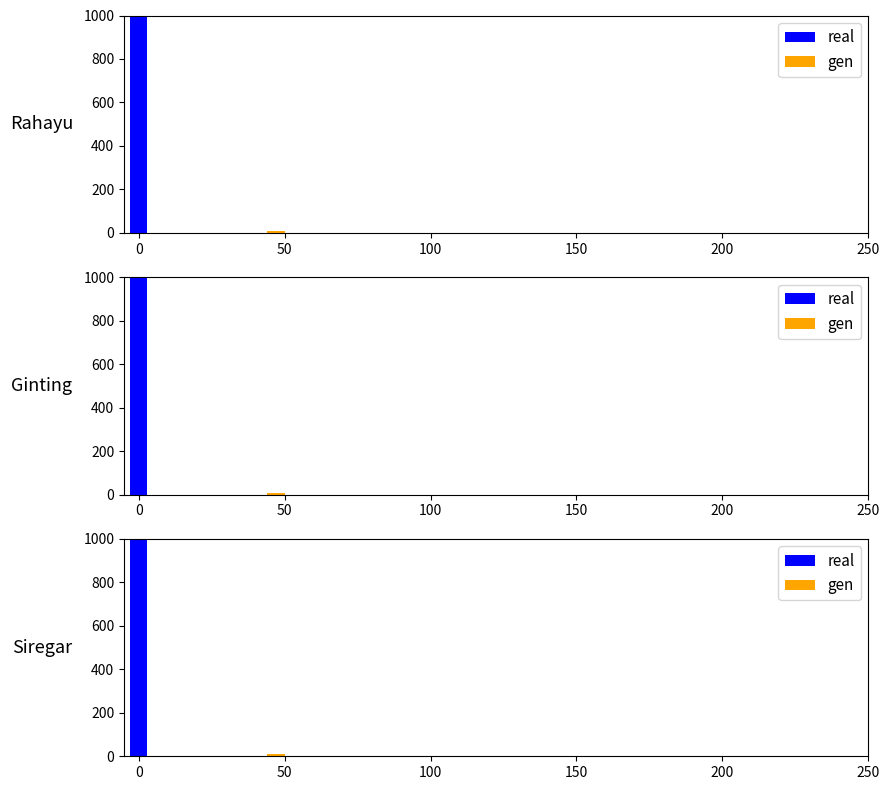

How many bars are there in total?

6